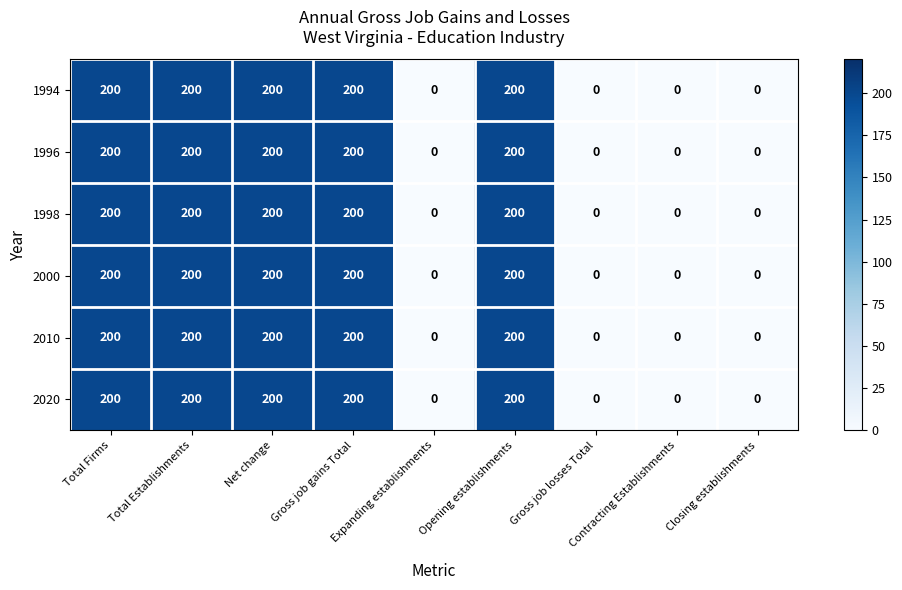

The 1994 series shows 200 at Gross job gains Total. True or false?

True